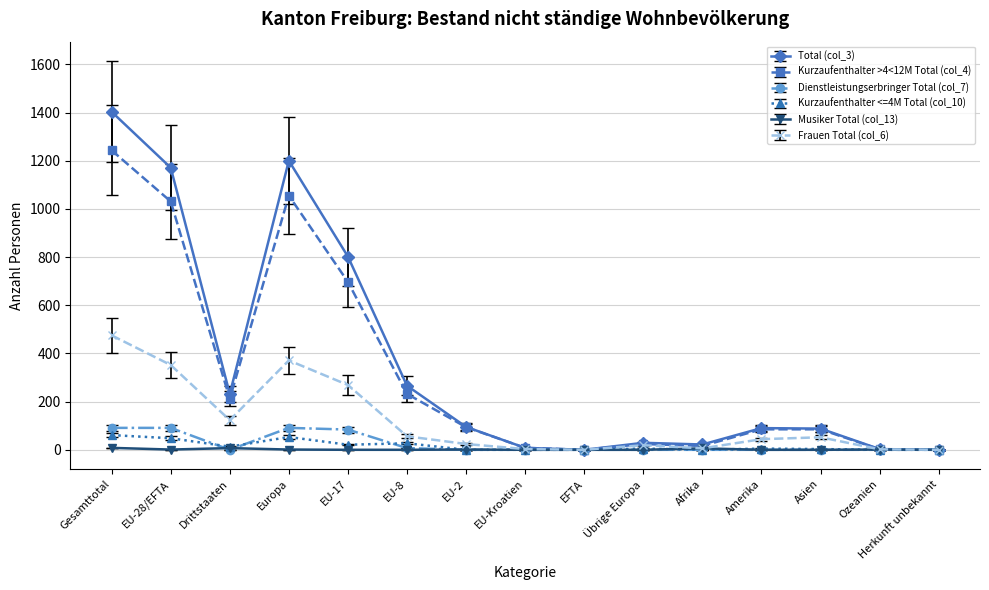

The Total (col_3) series shows 904 at EFTA. True or false?

False